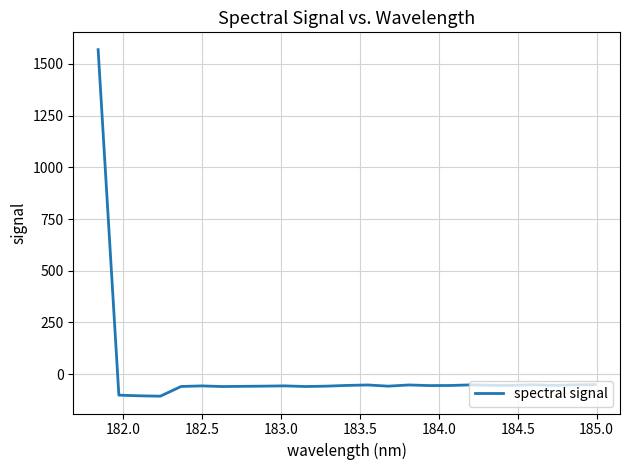

What is the greatest value displayed?

1568.7